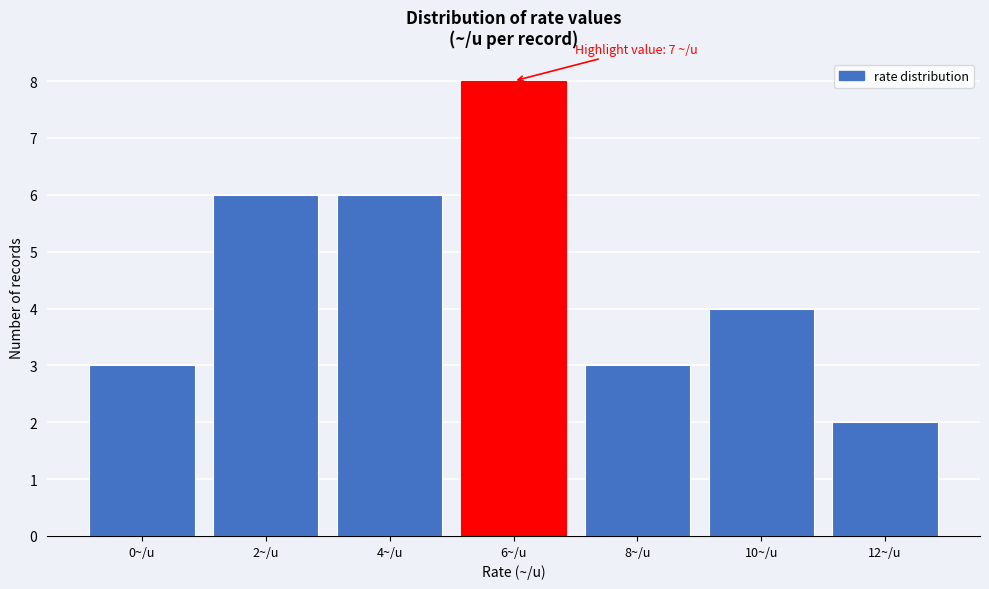

Reading left to right, extract all data points from this chart.

3	6	6	8	3	4	2